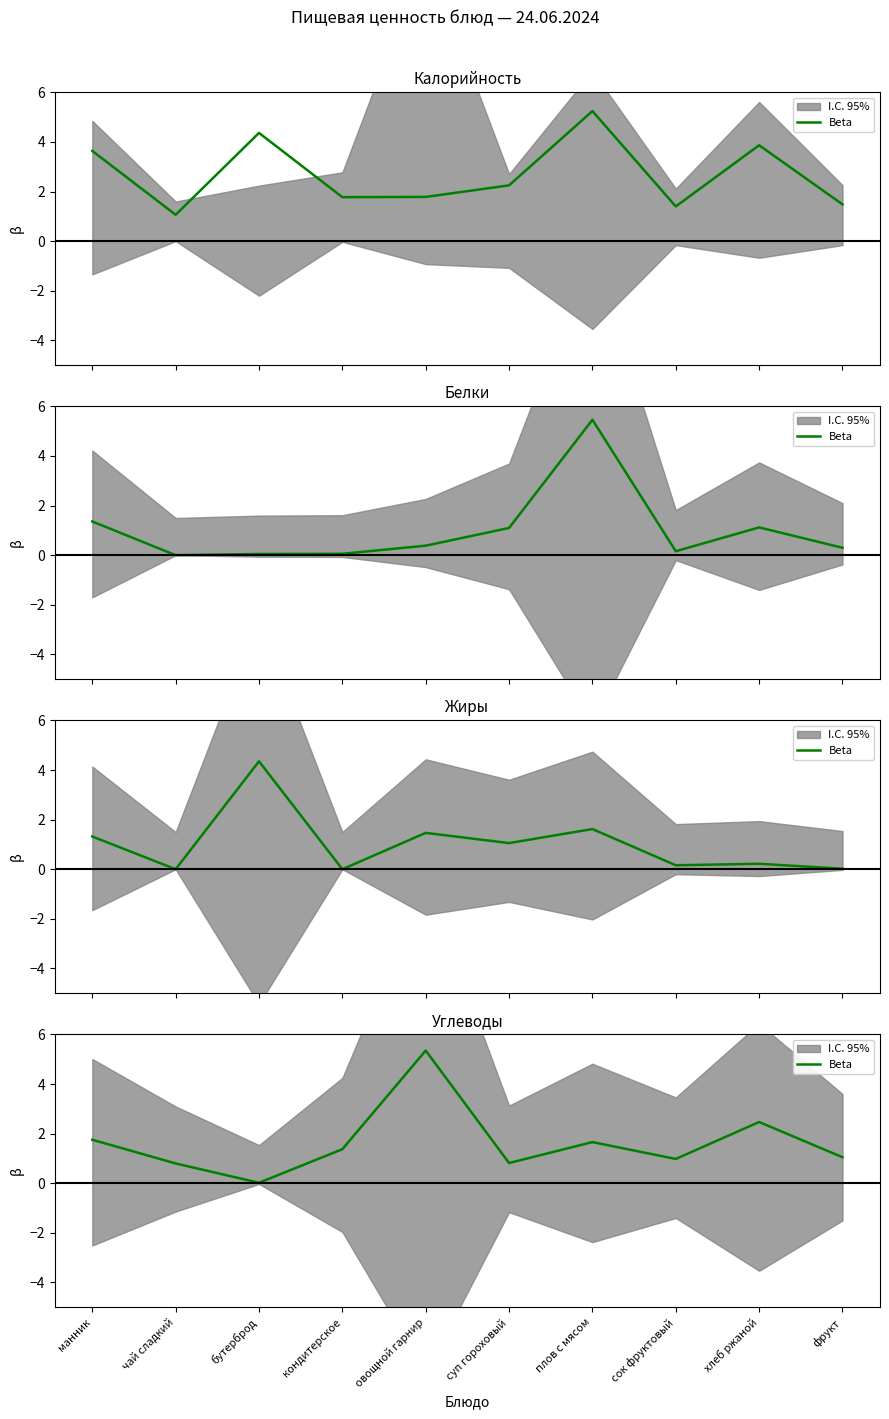

Does the chart have visible grid lines?

No